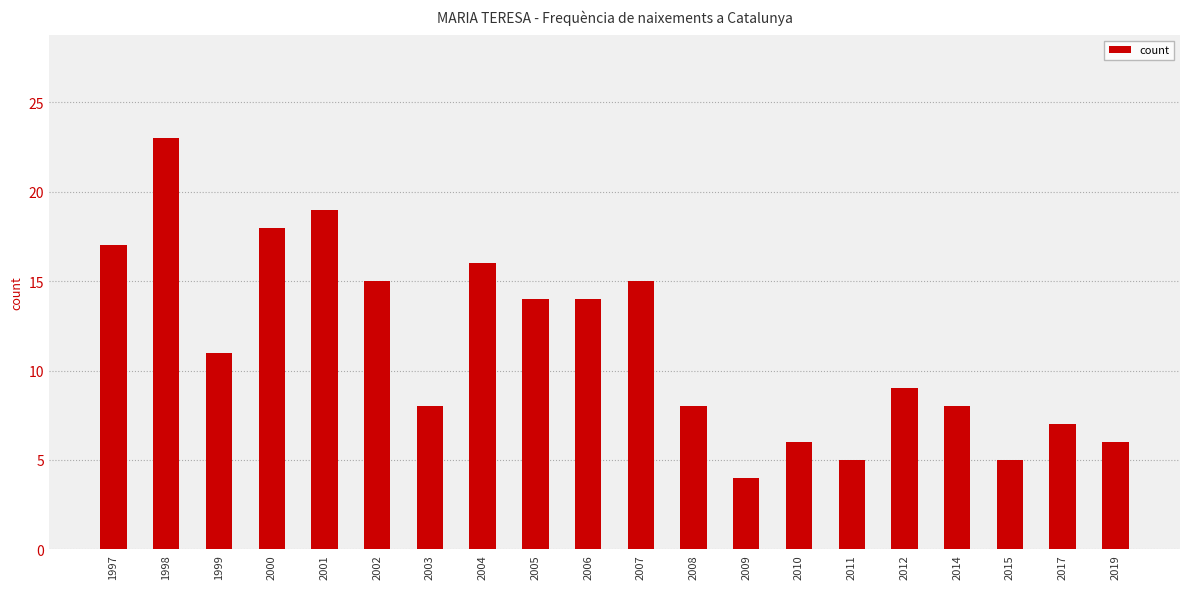

What is the sum of all values?

228